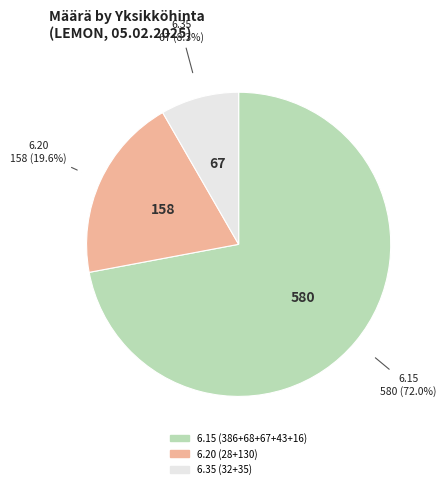

Is there a majority slice in this chart?

Yes